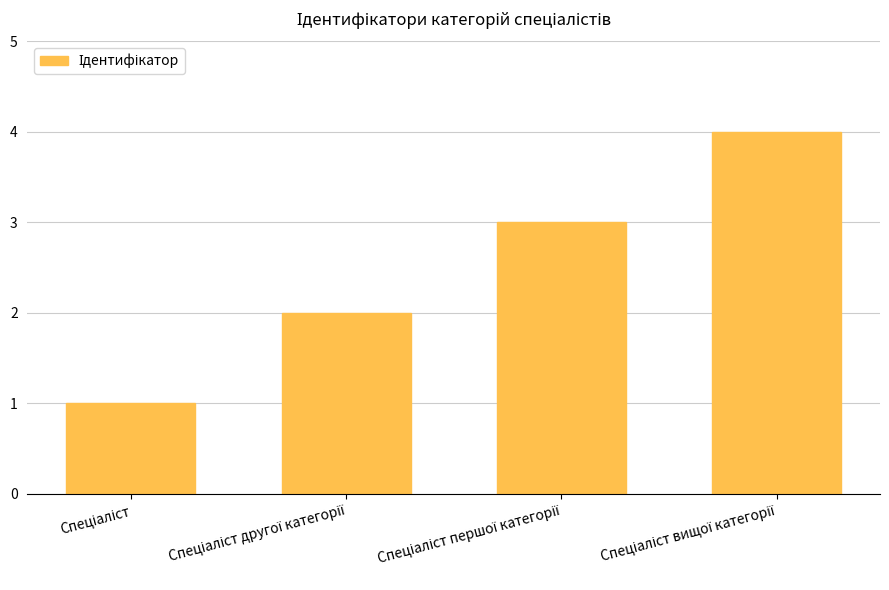

What is the maximum value shown in the chart?

4